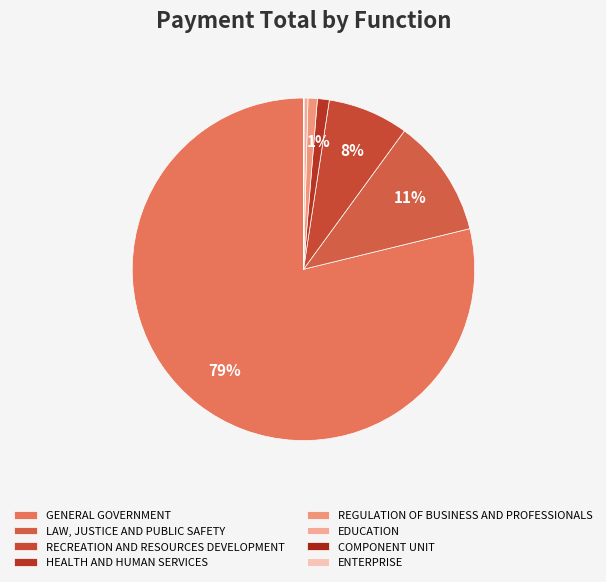

The HEALTH AND HUMAN SERVICES slice represents 1% of the pie. True or false?

True